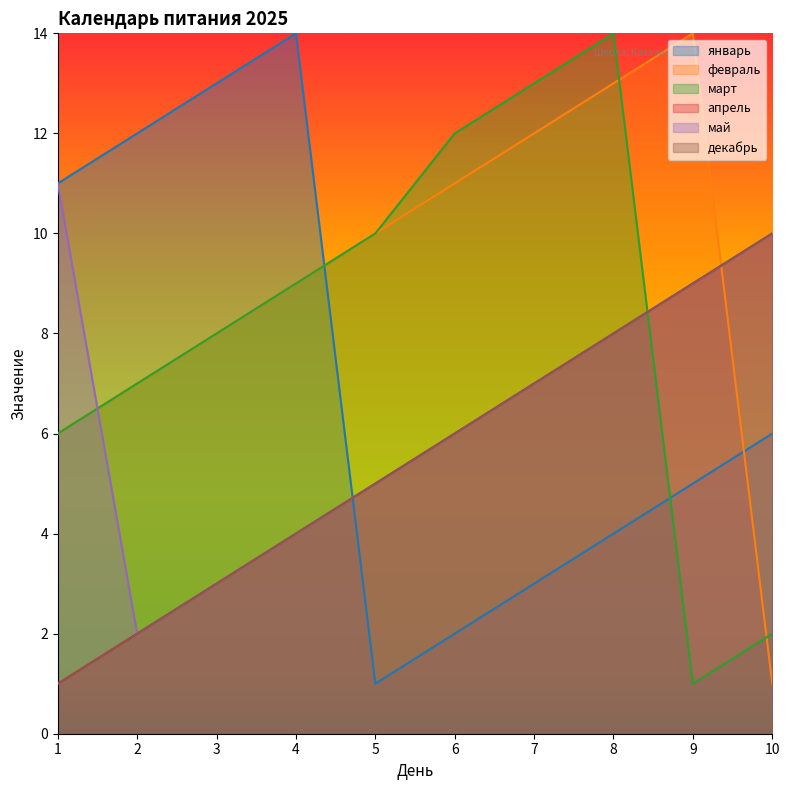

True or false: апрель and май intersect in this chart.

False